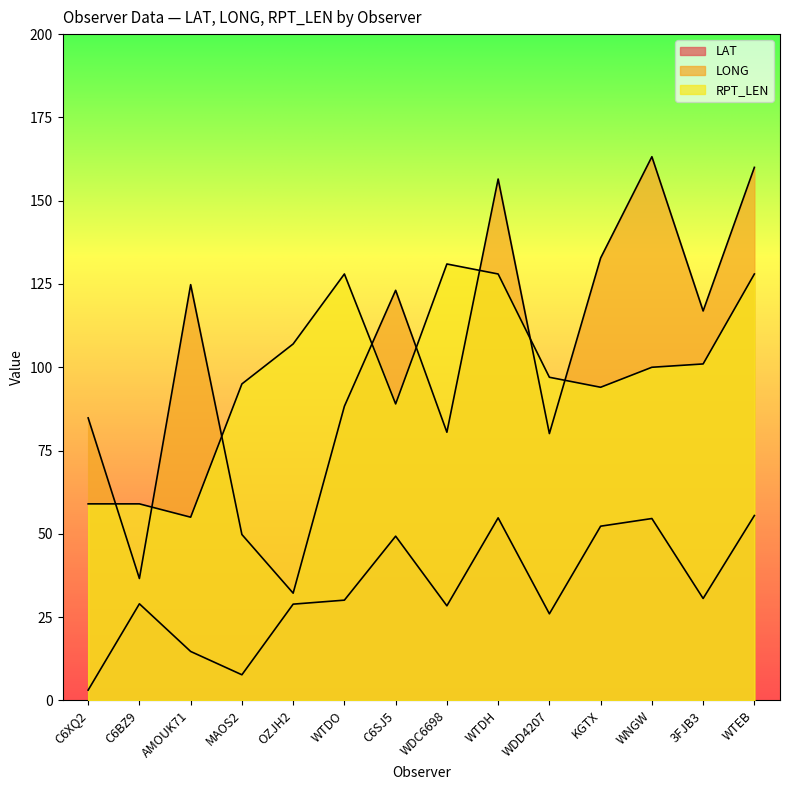

What is the value of the LAT point at the 13th from the left?

30.6